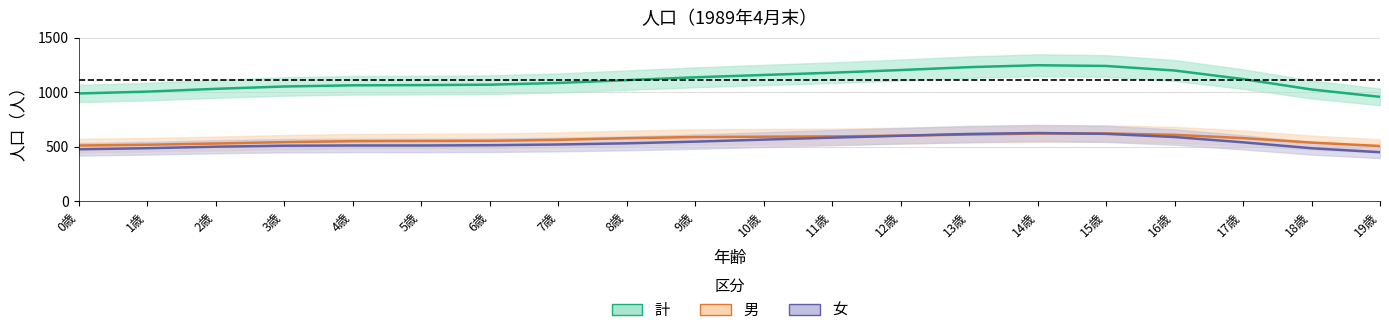

How many lines are shown in the chart?

3